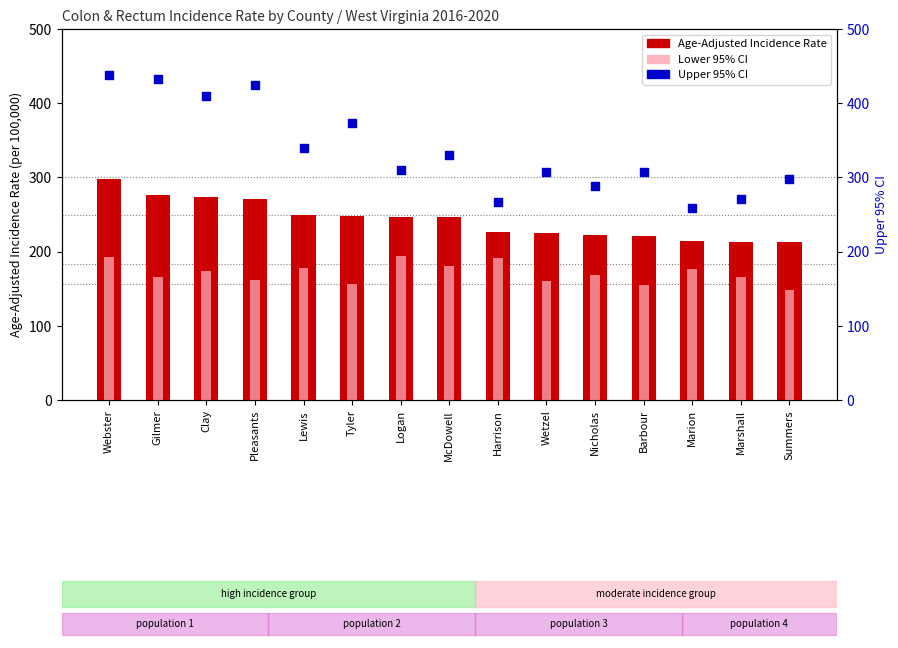

At how many categories does at least one series exceed 291?

11